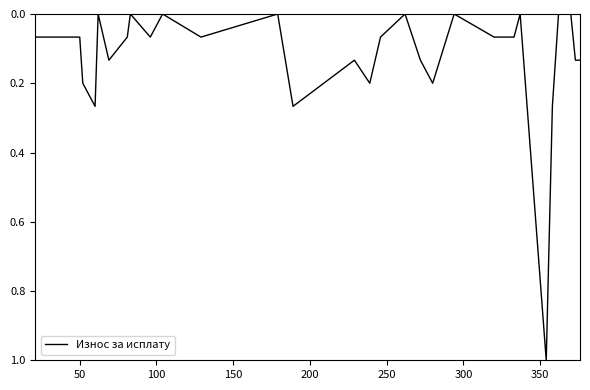

What is the greatest value displayed?

1.0